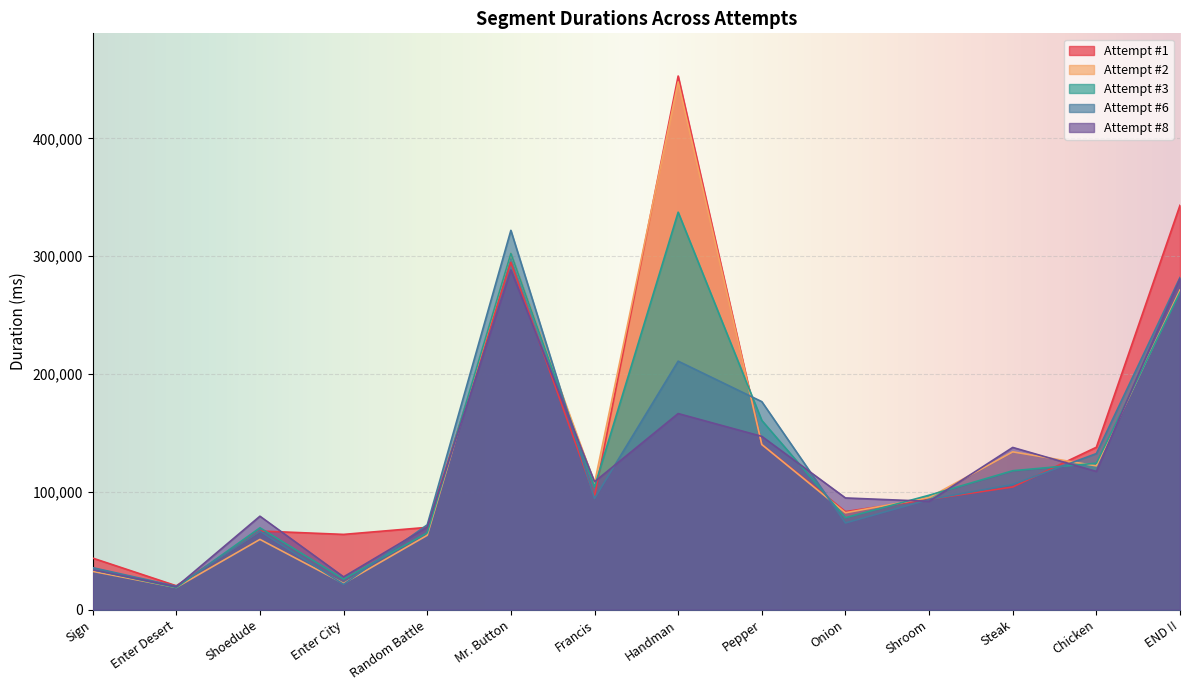

Which series ends up on top after the final intersection of Attempt #2 and Attempt #1?

Attempt #1